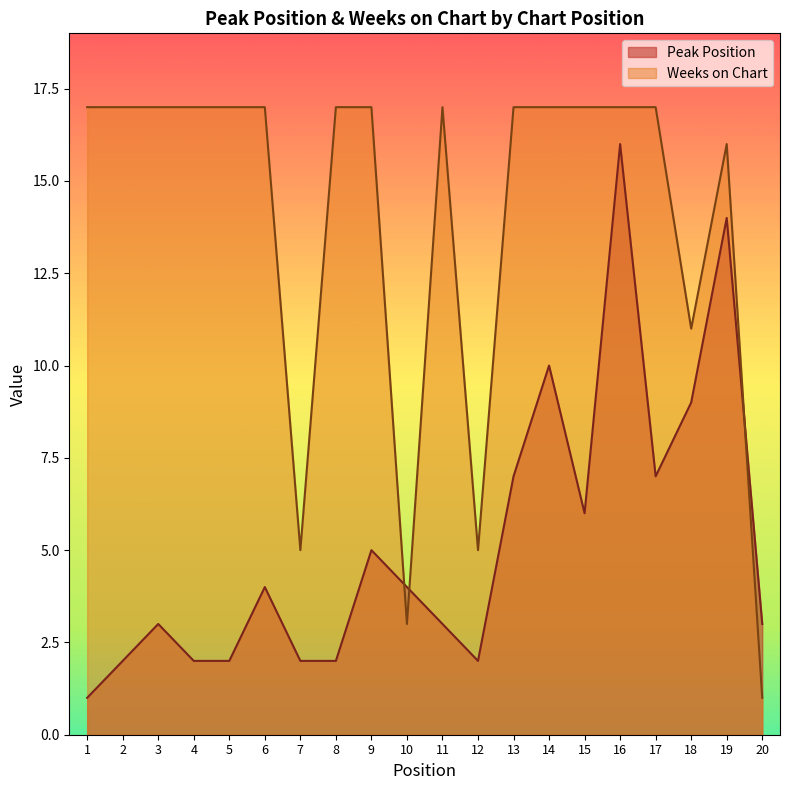

Reading left to right, list all the values displayed in this chart.

Peak Position: 1	2	3	2	2	4	2	2	5	4	3	2	7	10	6	16	7	9	14	3
Weeks on Chart: 17	17	17	17	17	17	5	17	17	3	17	5	17	17	17	17	17	11	16	1